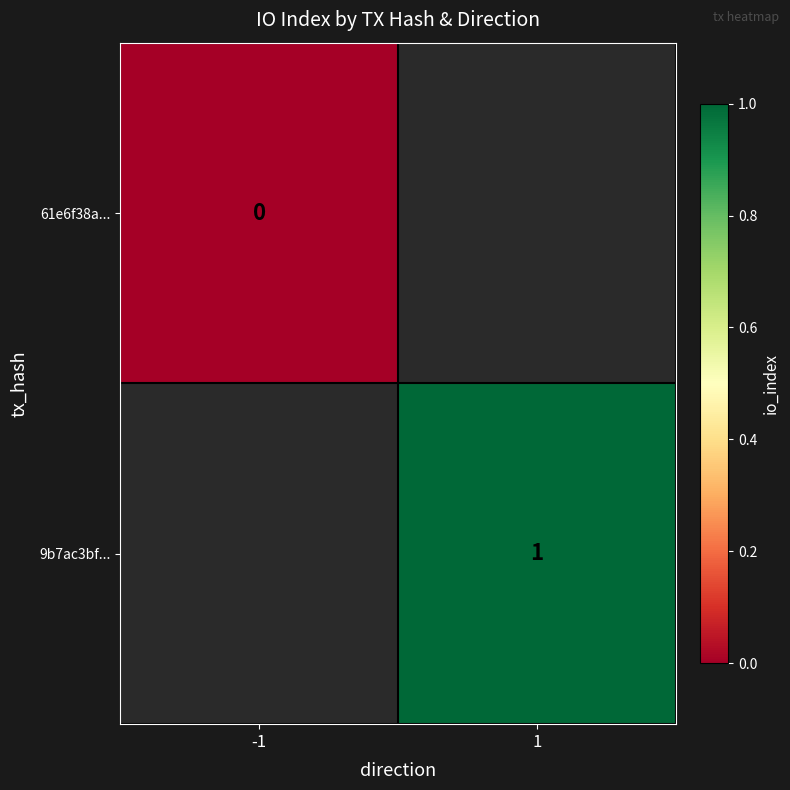

The value of 9b7ac3bf... at 1 is 1. True or false?

True